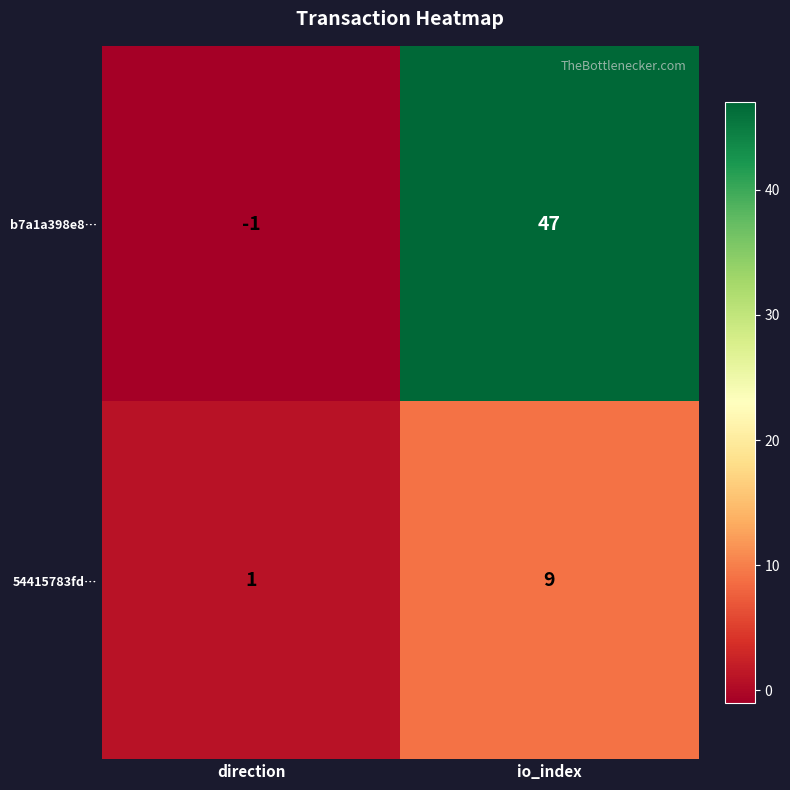

How many distinct data groups are displayed?

2